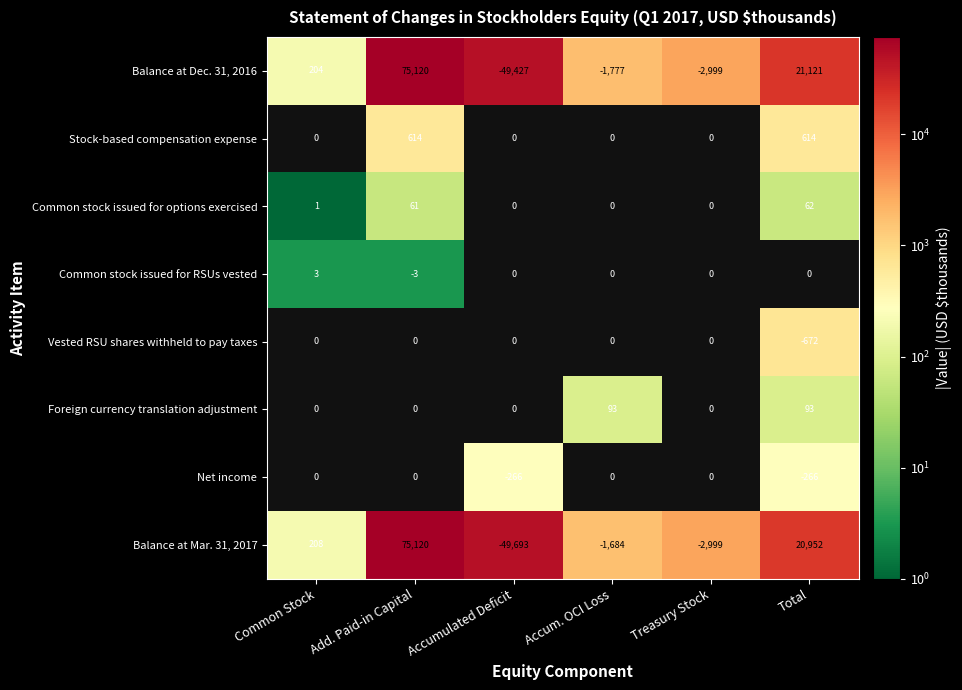

The Balance at Dec. 31, 2016 series shows 563.0 at Accum. OCI Loss. True or false?

False